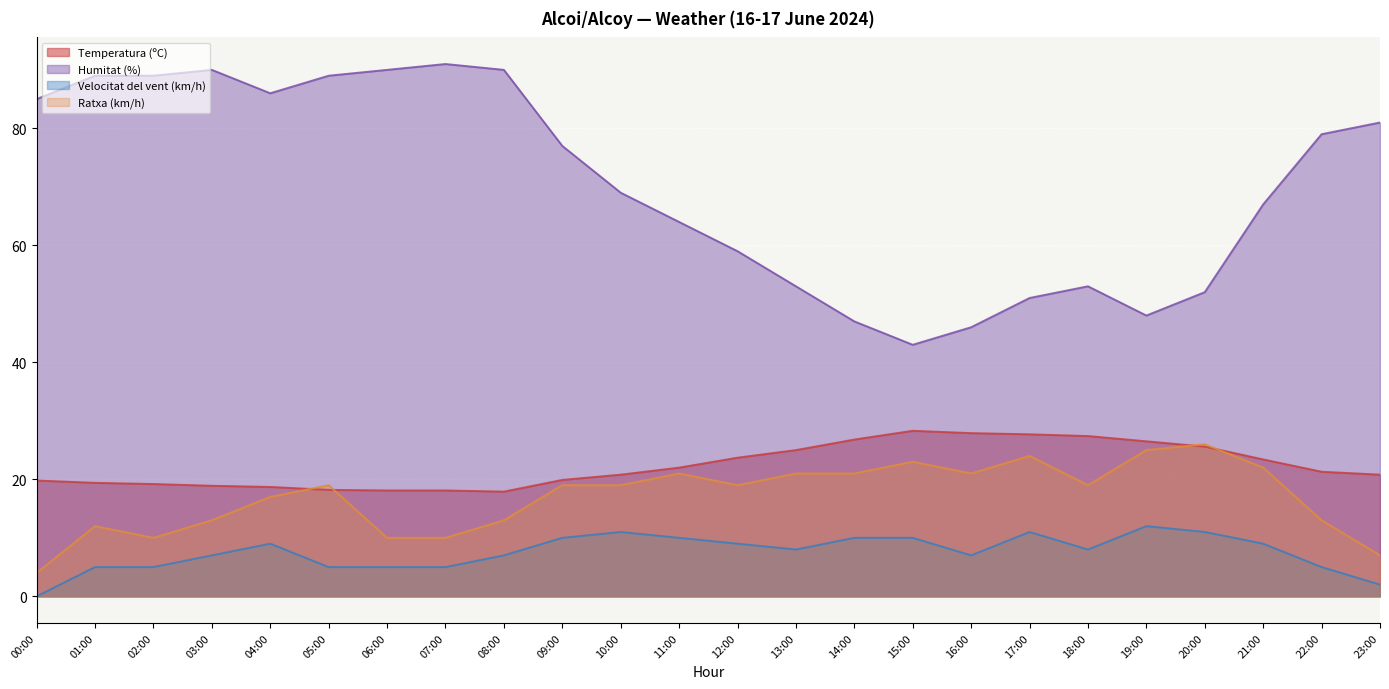

At which label does Ratxa (km/h) reach its minimum?

00:00